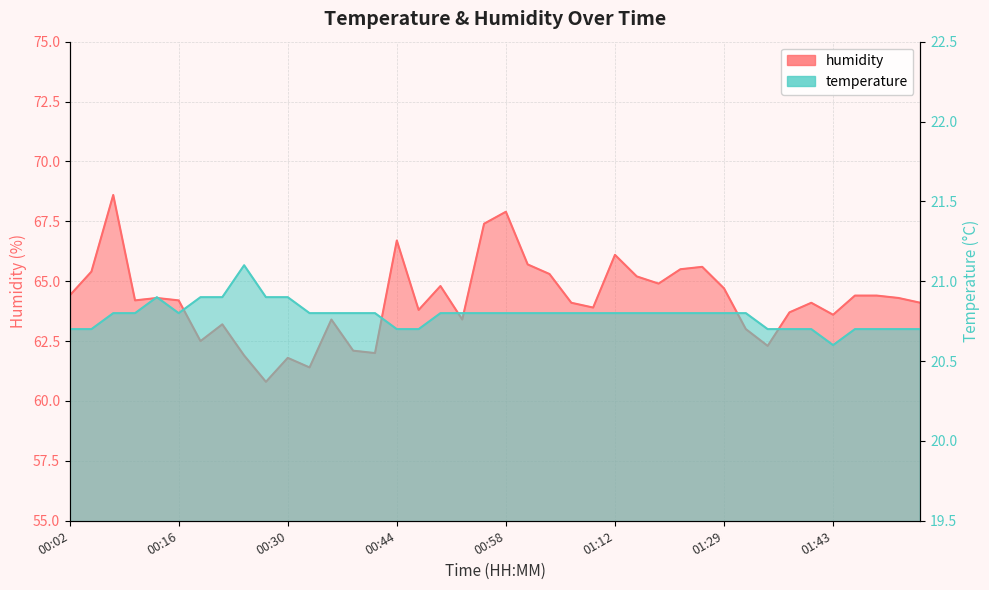

Where is the first local minimum for humidity?

00:10